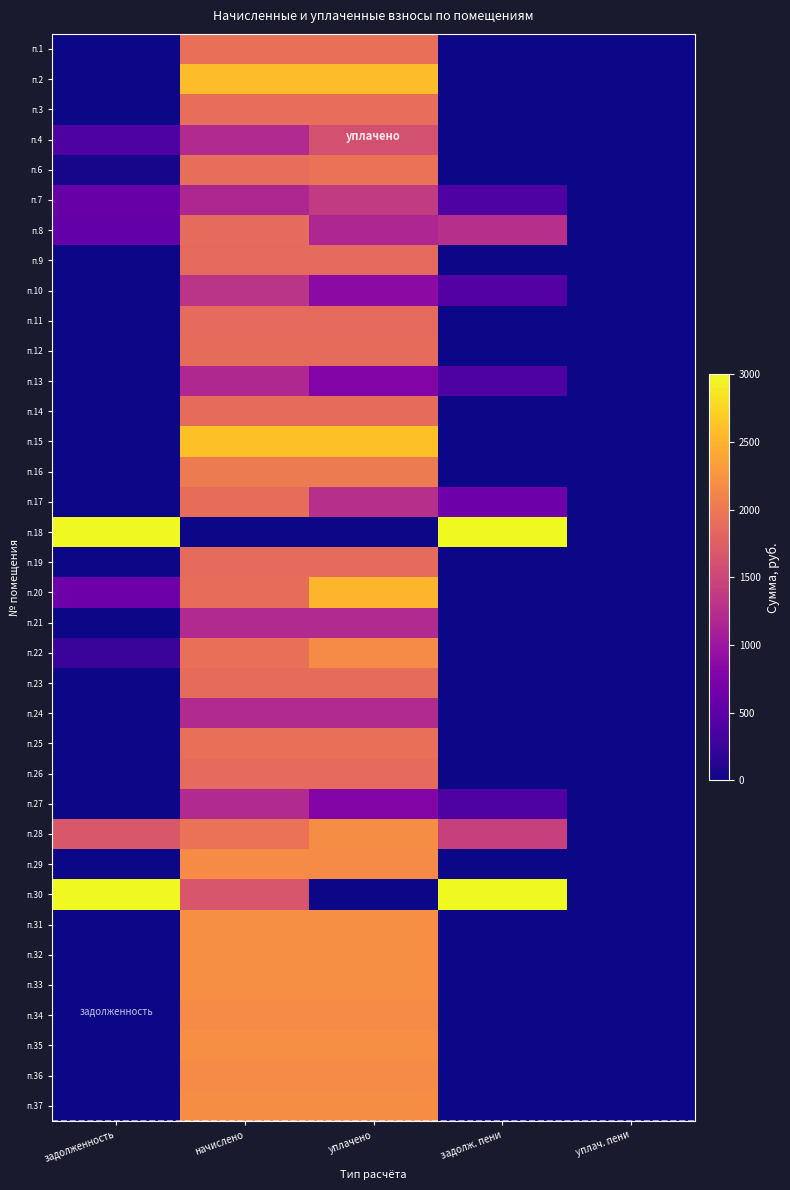

What is the spread (max minus min) of values at начислено?

2603.0